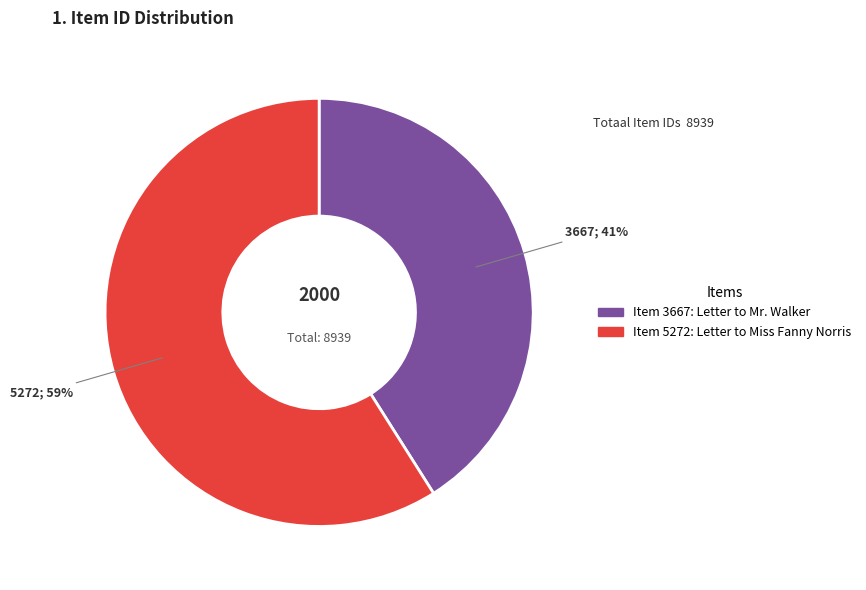

Which category has the smallest portion of the pie?

Item 3667: Letter to Mr. Walker